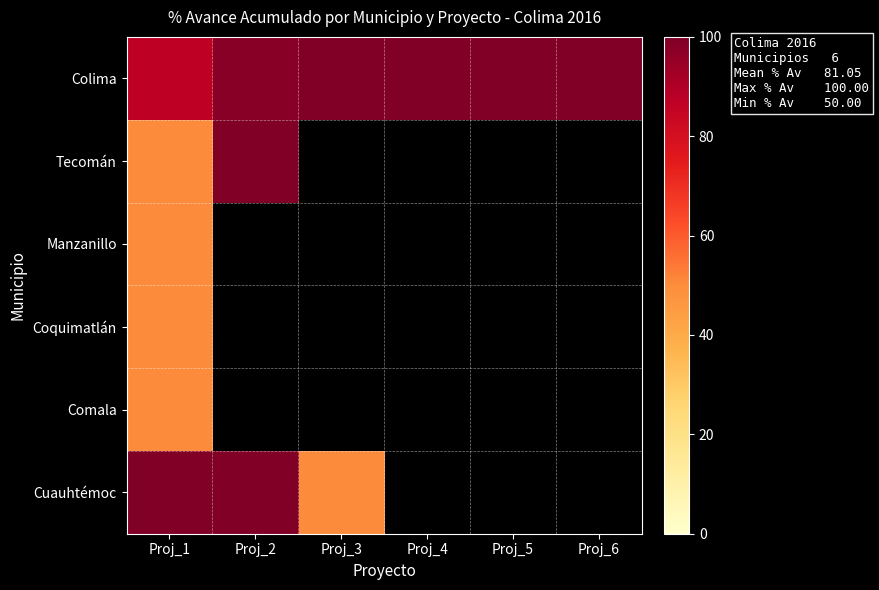

How many values in Manzanillo are above zero?

1